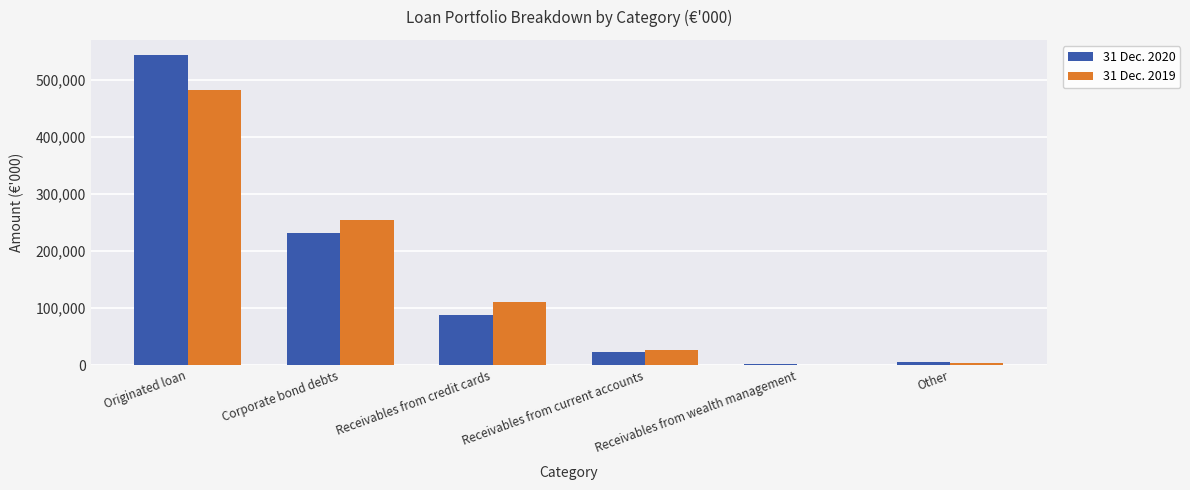

The 31 Dec. 2020 series shows 23947 at Receivables from credit cards. True or false?

False